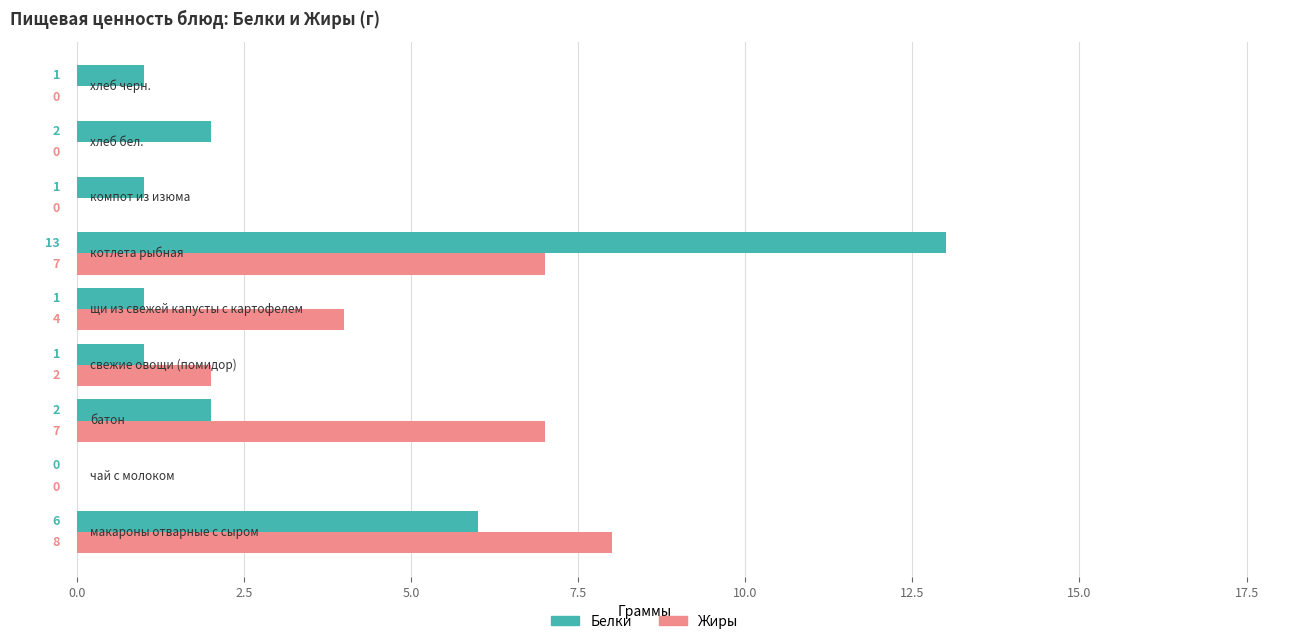

Which series has the largest total across all categories?

Жиры